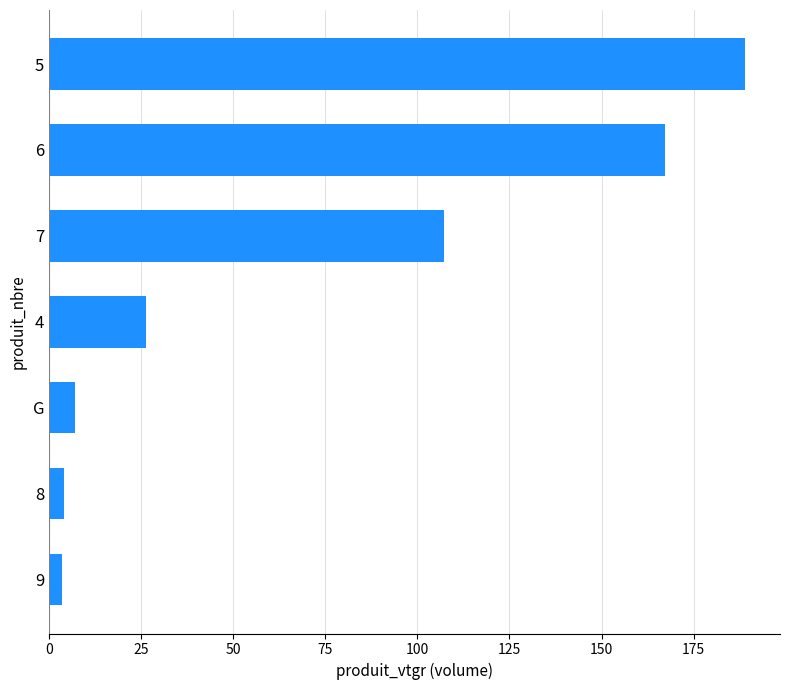

The value at 8 is 4.2. True or false?

True